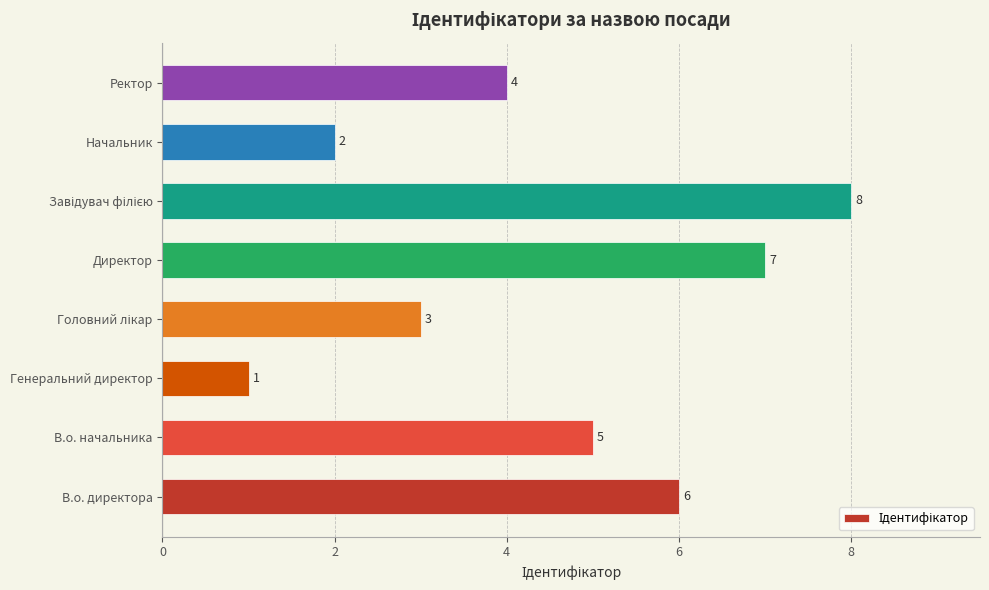

How many bars are there in total?

8